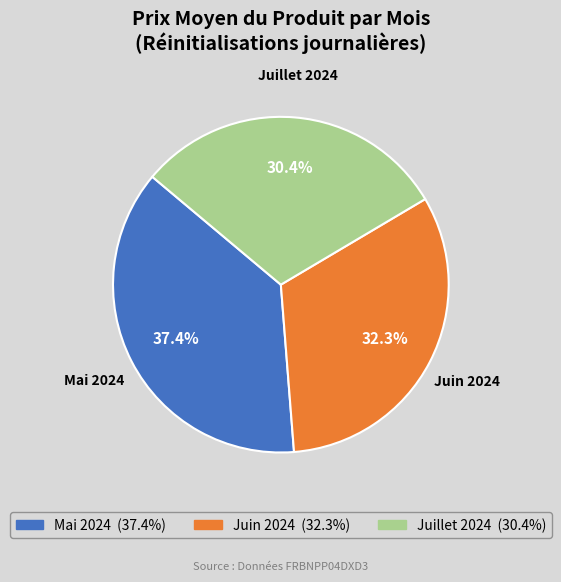

Is there a majority slice in this chart?

No